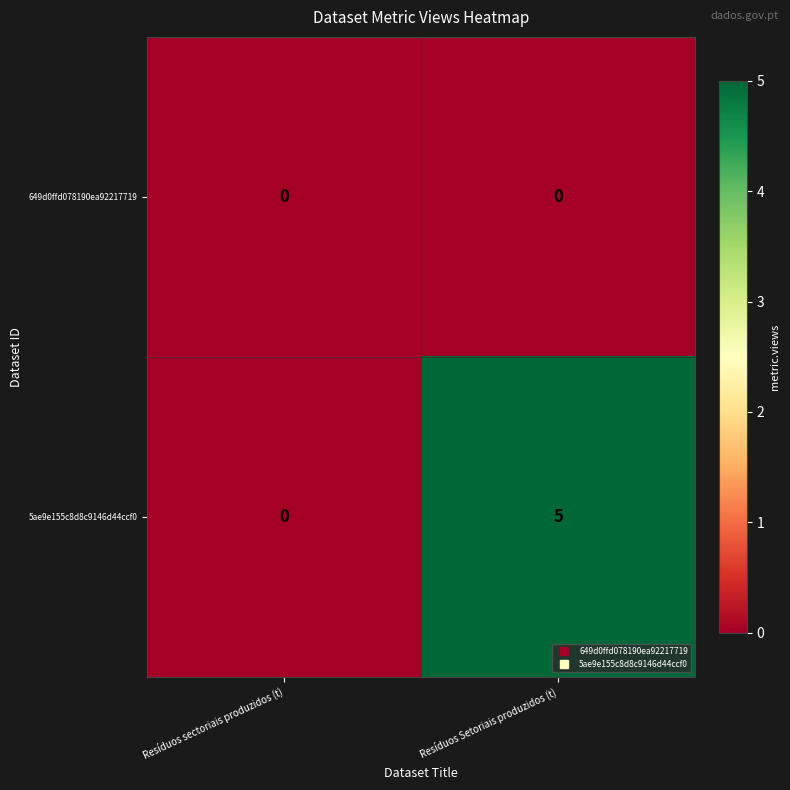

List the series in order of their peak value, highest first.

5ae9e155c8d8c9146d44ccf0, 649d0ffd078190ea92217719